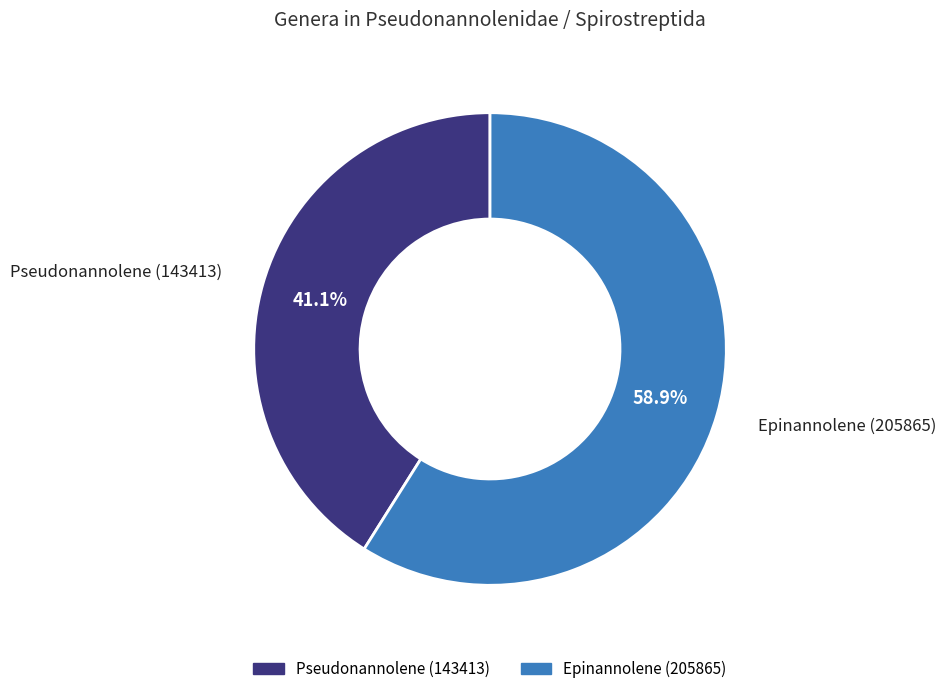

How many segments does this pie chart have?

2